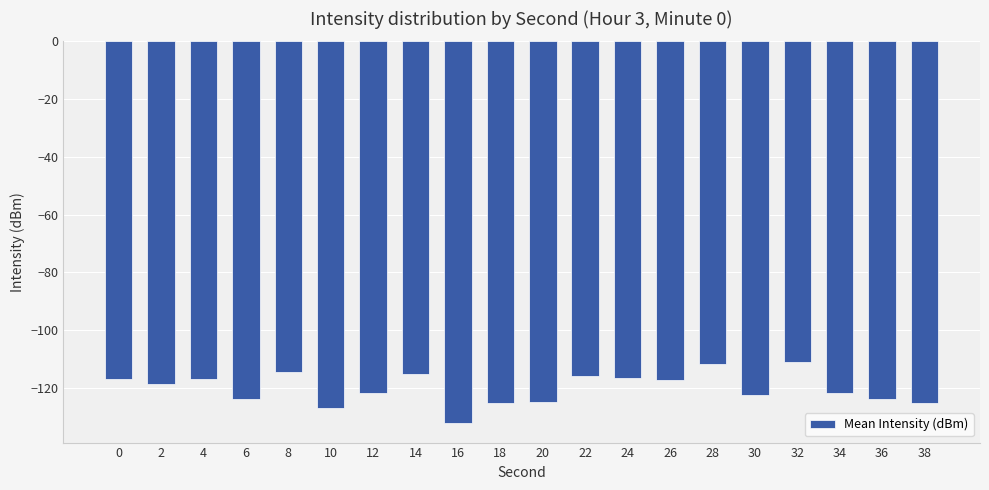

How many values are below -118?

11